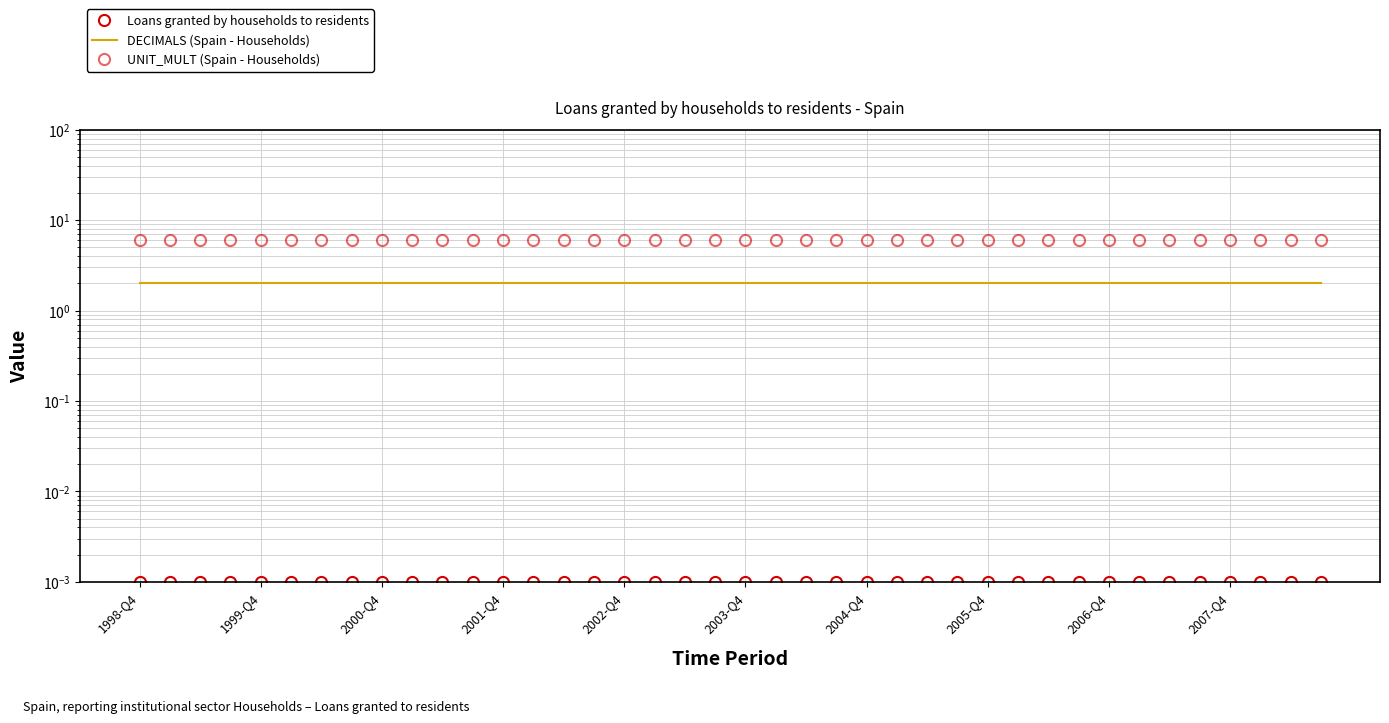

The DECIMALS (Spain - Households) series shows 3.2 at 2001-Q4. True or false?

False